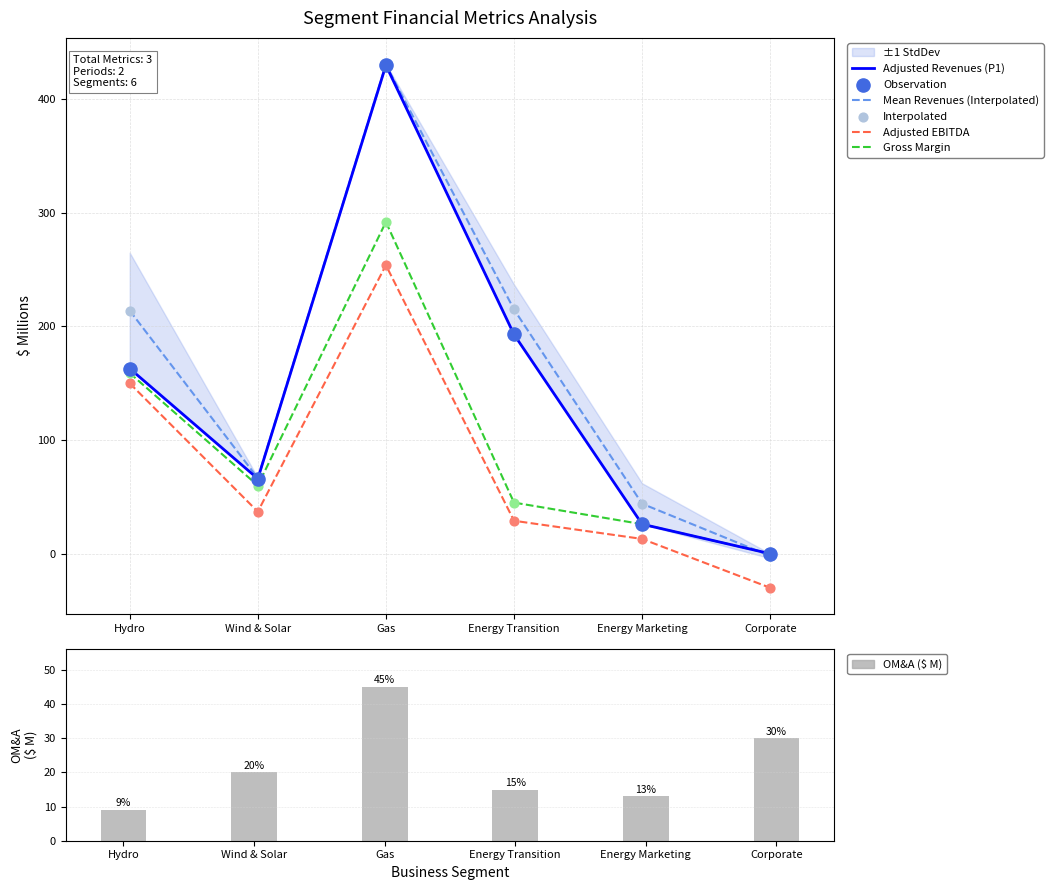

What is the total value across all series at Gas?

976